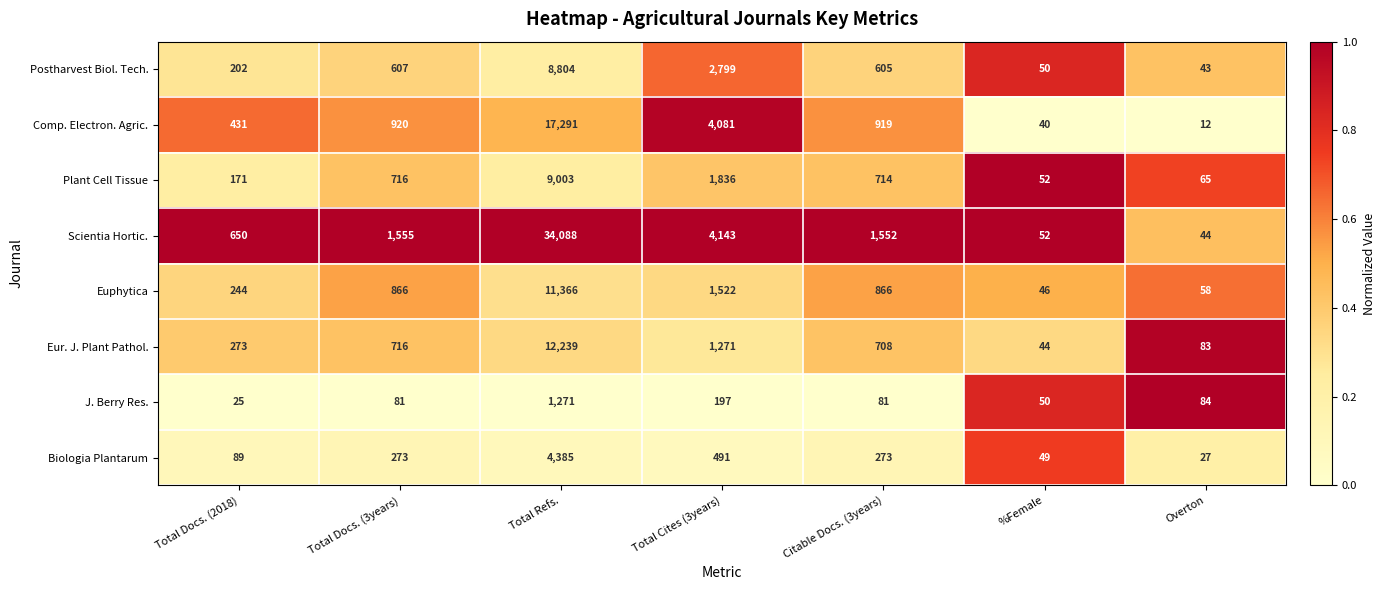

Where does the Postharvest Biol. Tech. series first go above 605?

Total Docs. (3years)